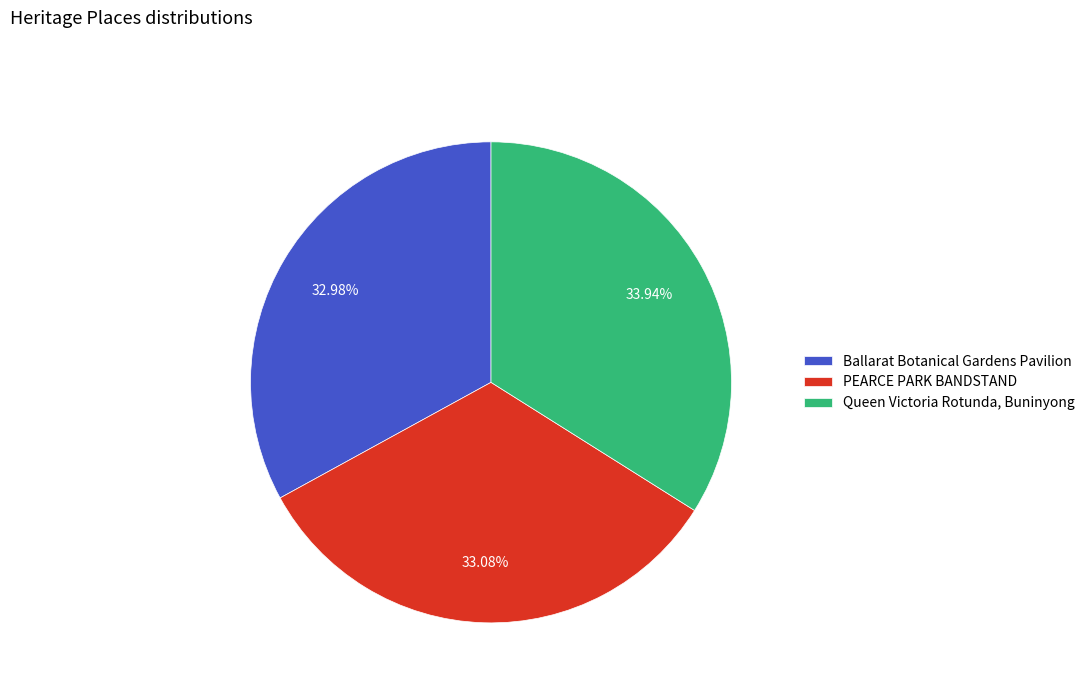

Count the number of slices in the pie.

3